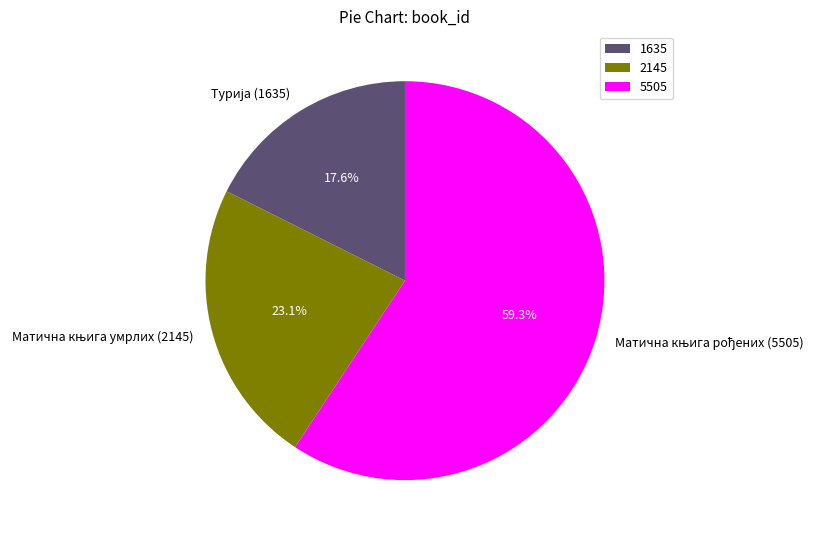

Does any single category account for the majority?

Yes